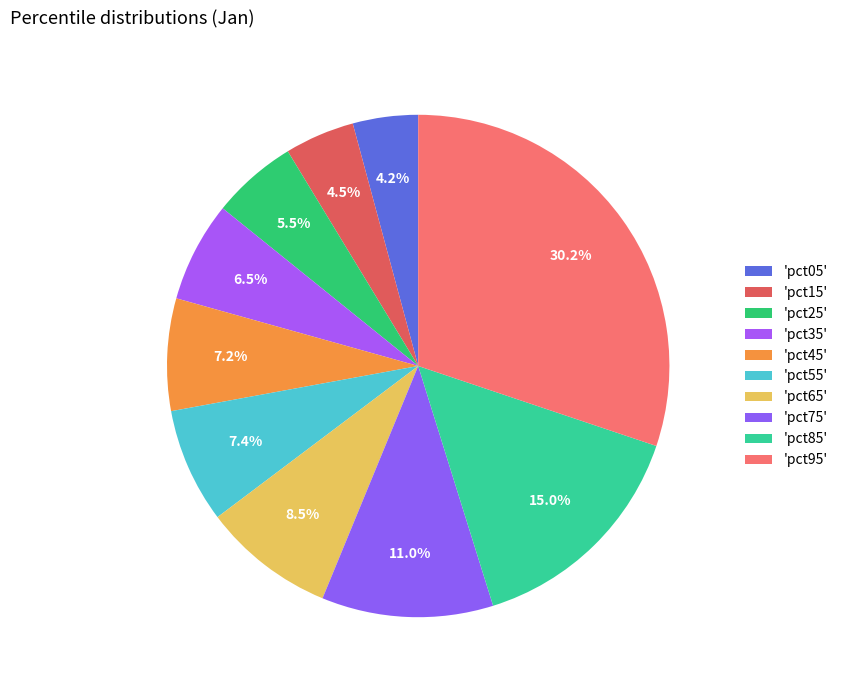

What is the largest slice in the pie chart?

pct95